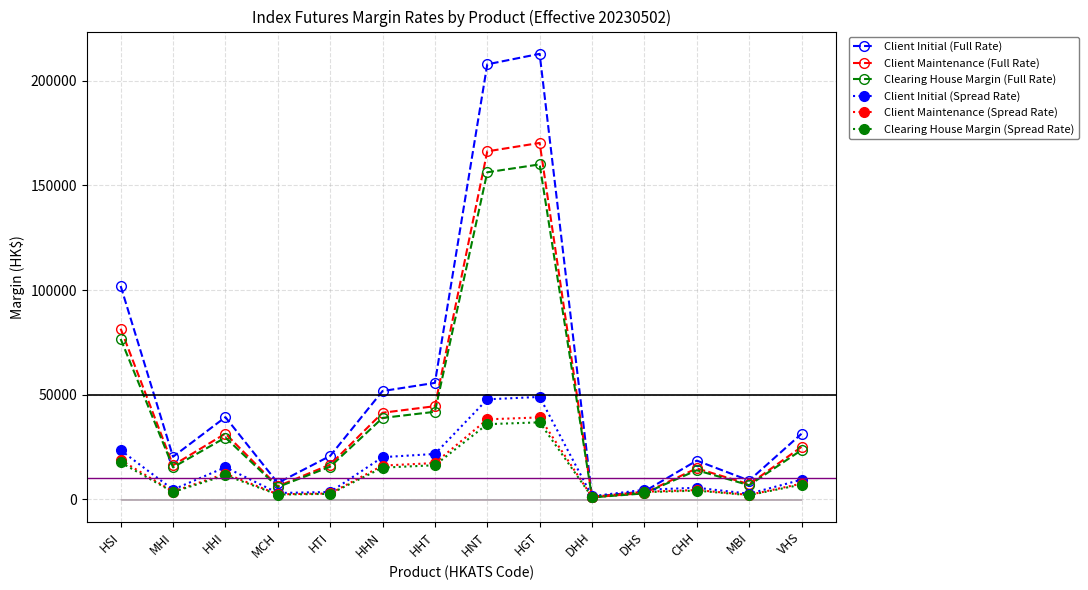

What are all the series names shown in the legend?

Client Initial (Full Rate), Client Maintenance (Full Rate), Clearing House Margin (Full Rate), Client Initial (Spread Rate), Client Maintenance (Spread Rate), Clearing House Margin (Spread Rate)